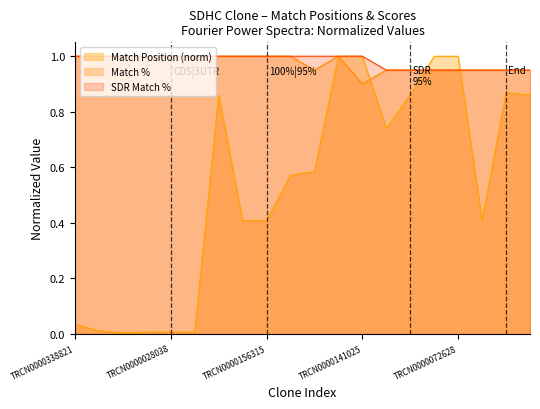

At TRCN0000008902, list the series in order from largest to smallest.

Match %, SDR Match %, Match Position